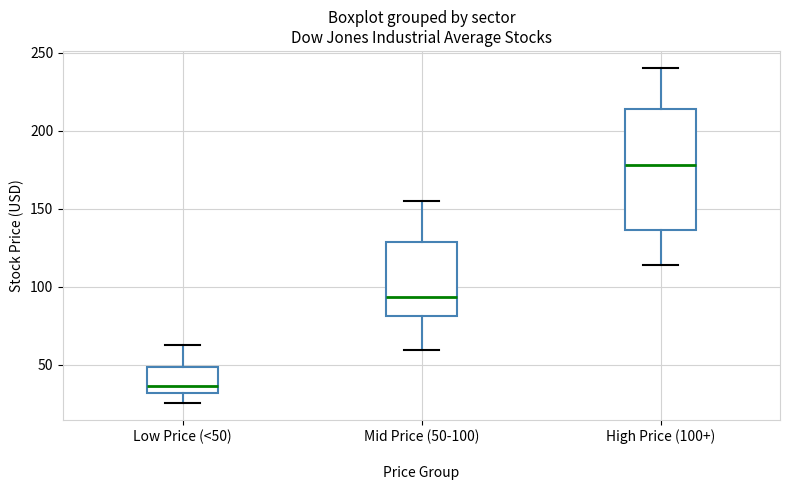

Which box has the lowest median line?

Low Price (<50)